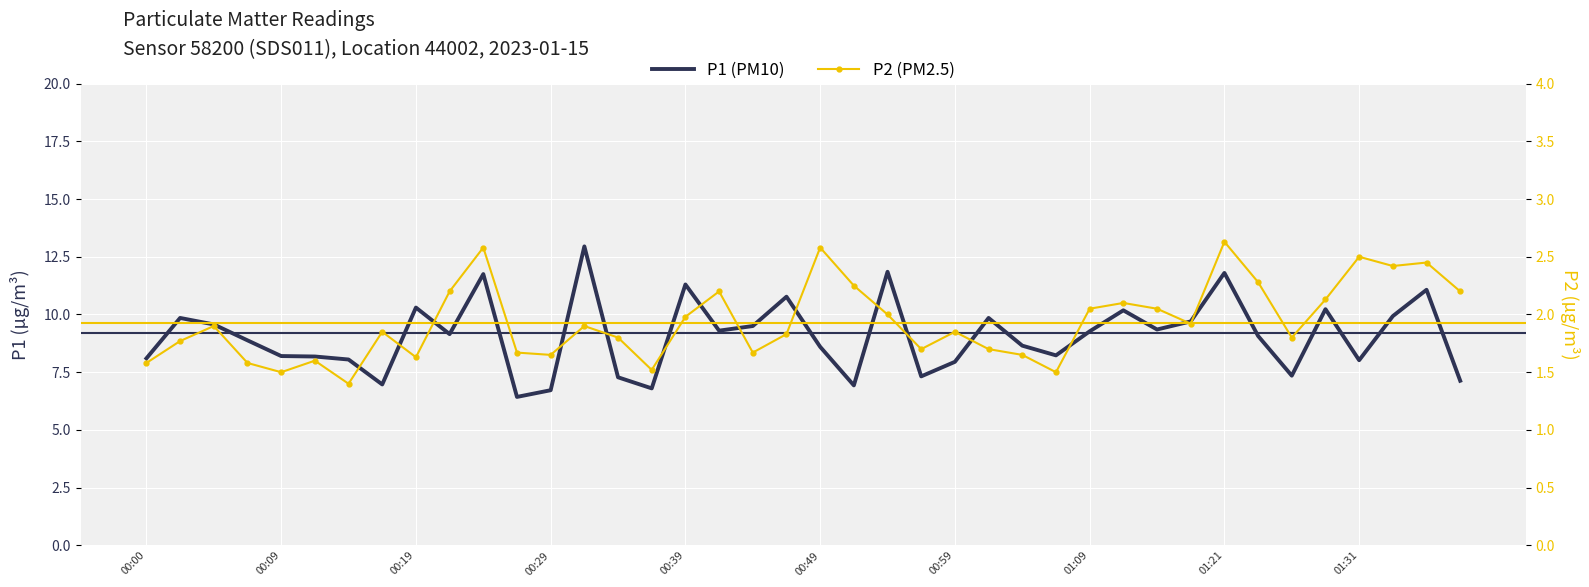

True or false: P1 and P2 cross at least once.

False